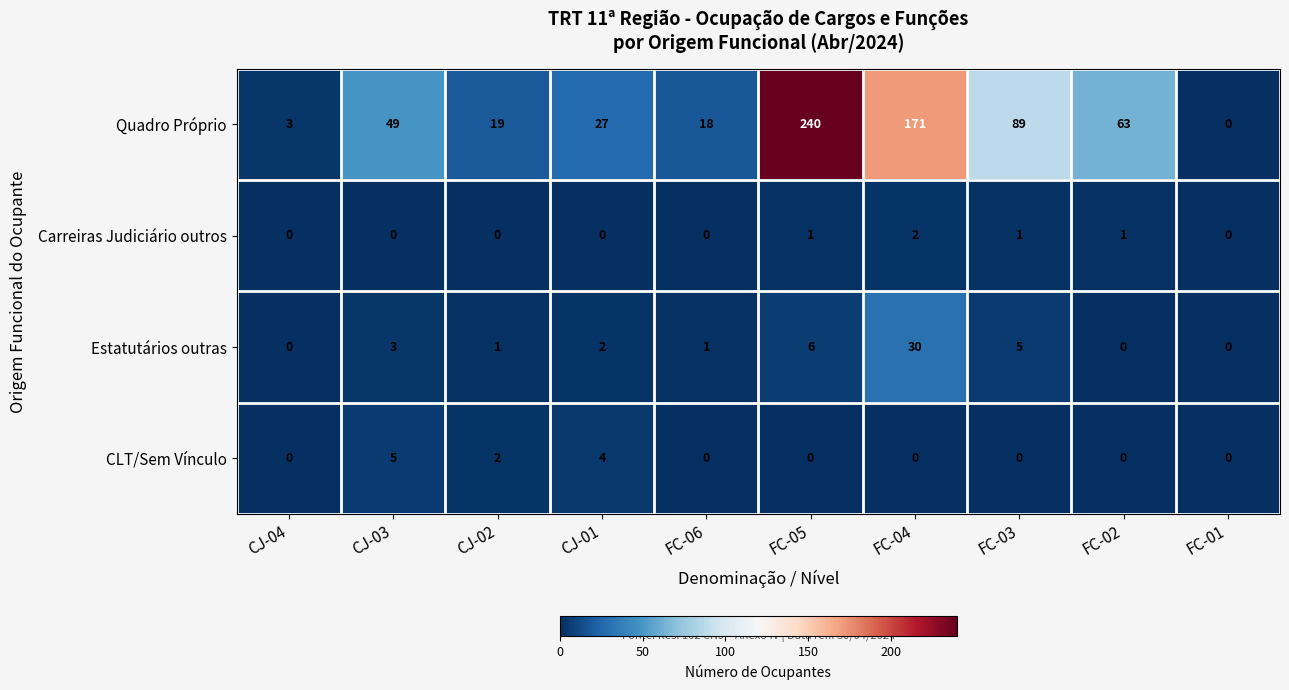

The Estatutários outras series shows 1 at FC-06. True or false?

True